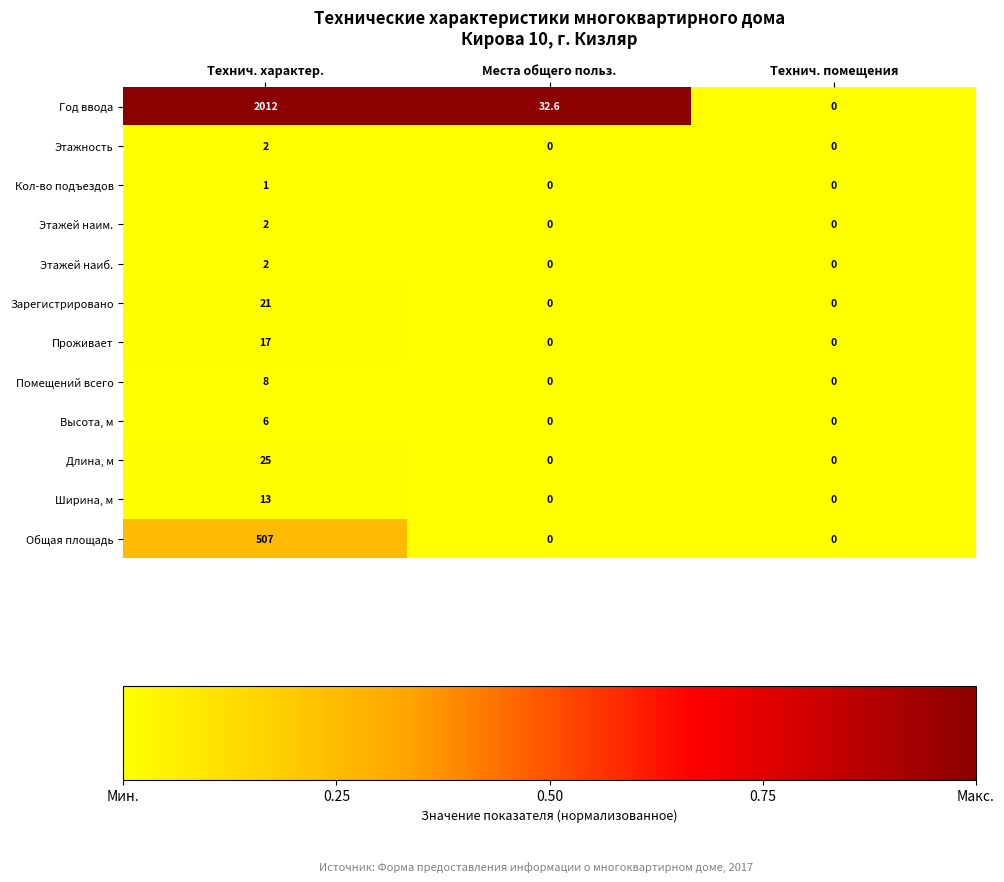

Which series has the largest total across all categories?

Год ввода